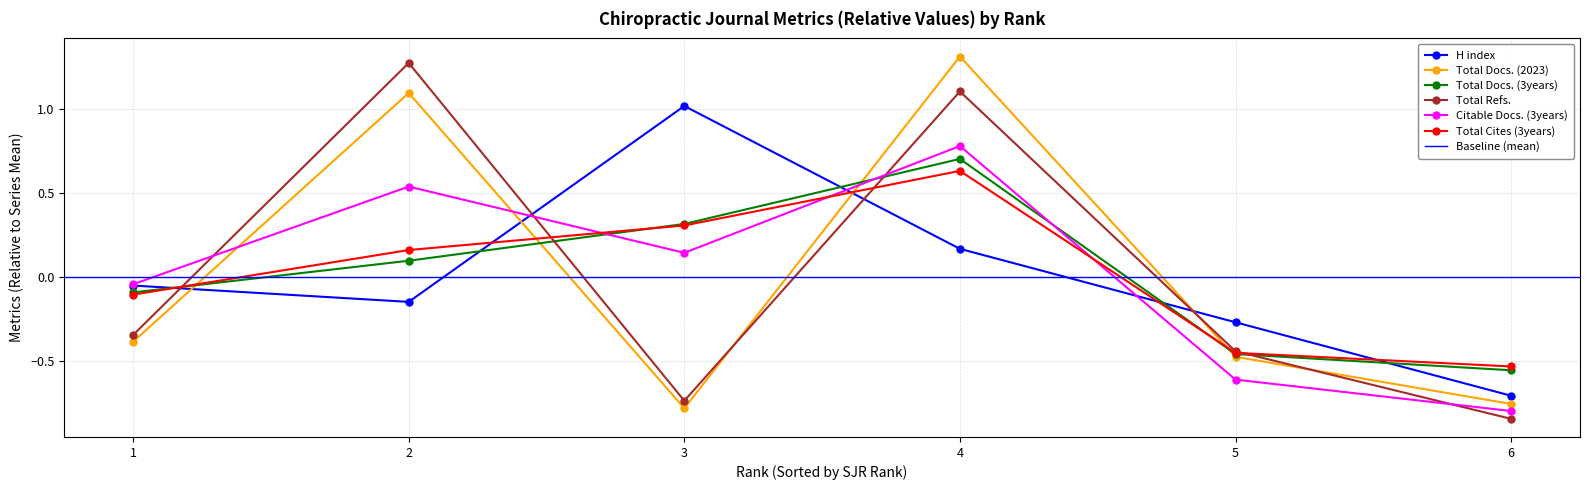

What is the difference between the second highest and minimum values in the Total Cites (3years) series?

0.8